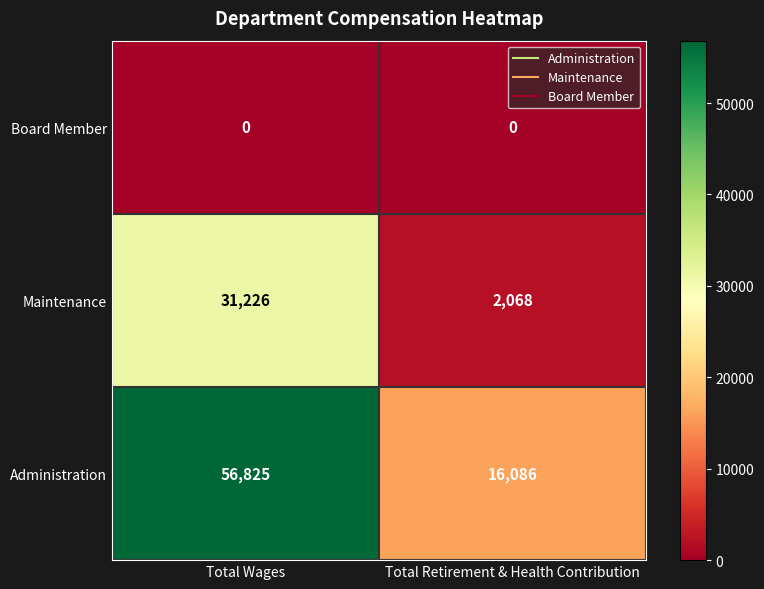

At how many categories does at least one series exceed 53571?

1